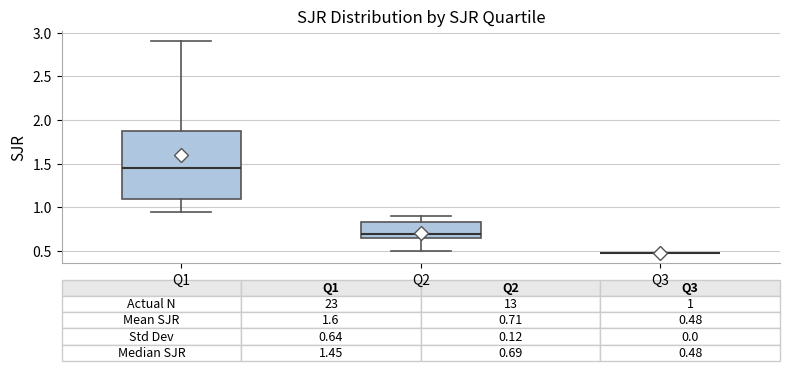

Comparing the boxes themselves (not the whiskers), which one is the tallest?

Q1